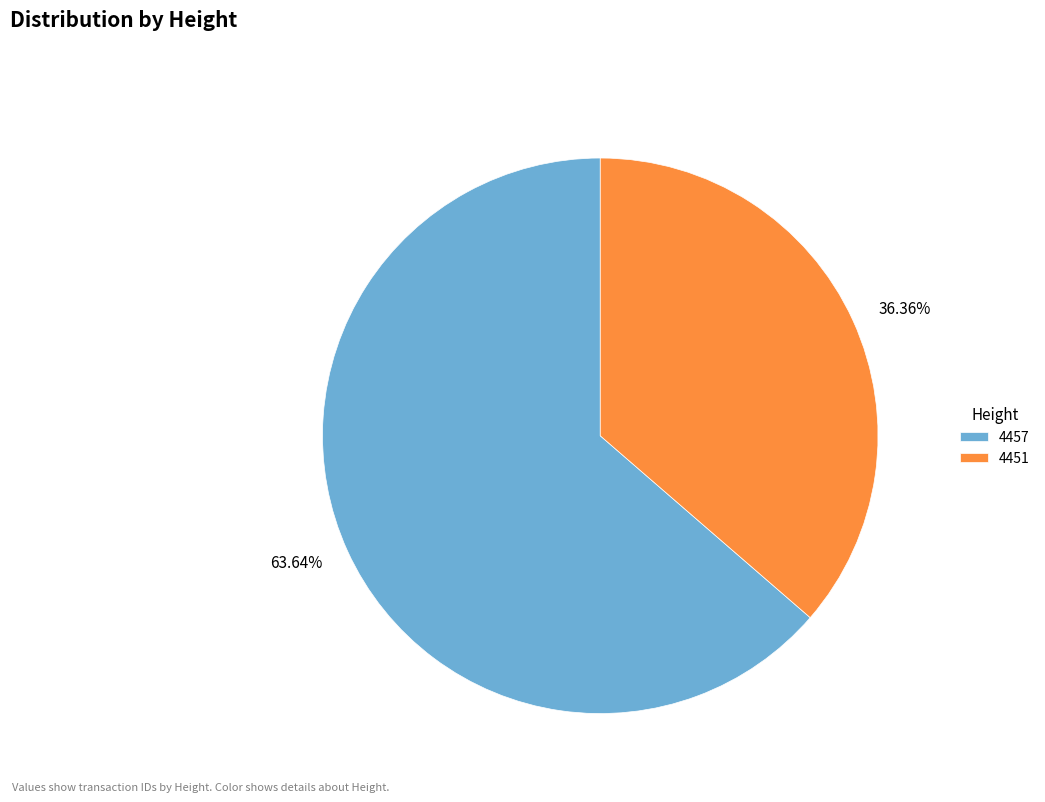

To the nearest percent, what percentage of the pie is 4457?

64%